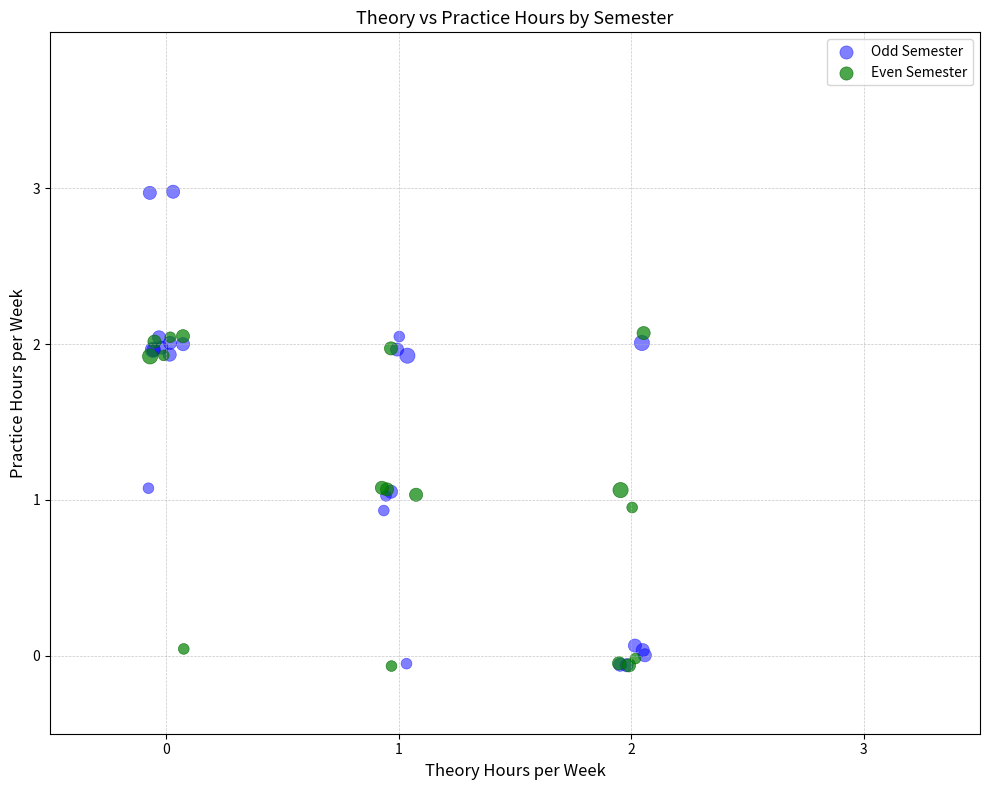

Which series reaches the maximum Y coordinate?

Odd Semester